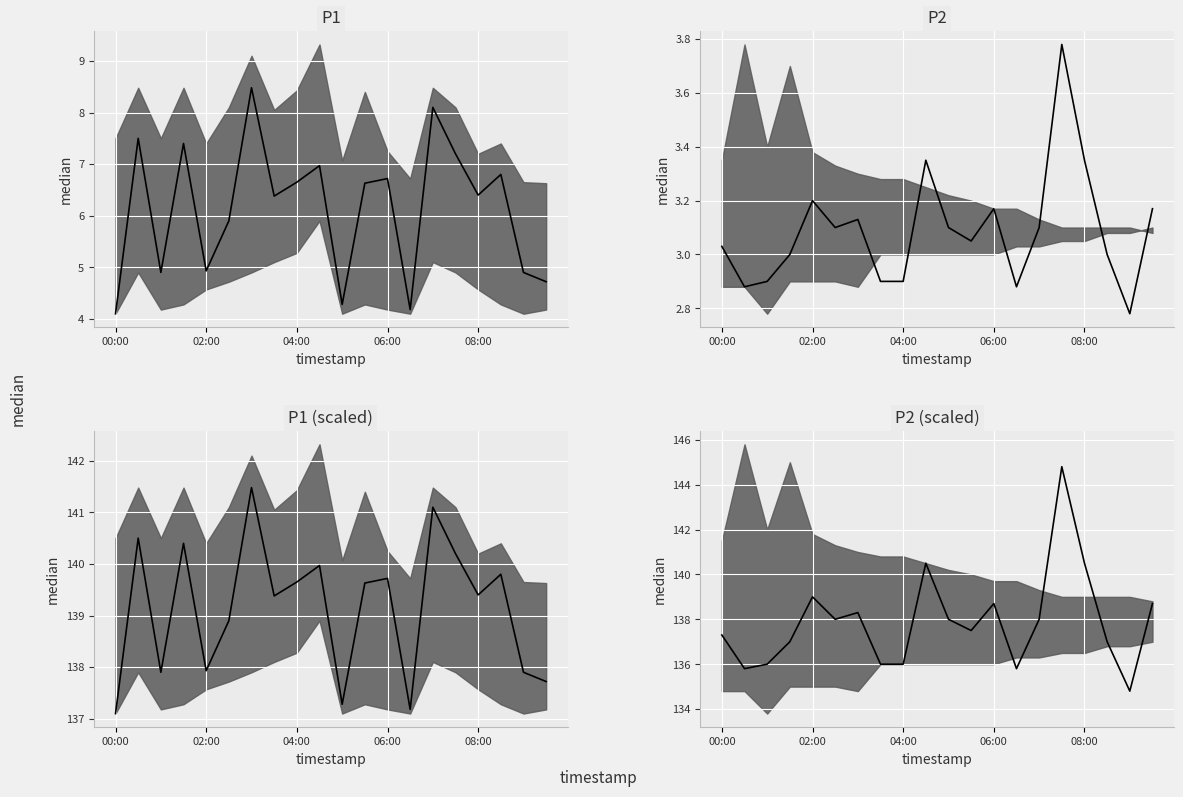

What is the total value across all series at 02:00?

8.1